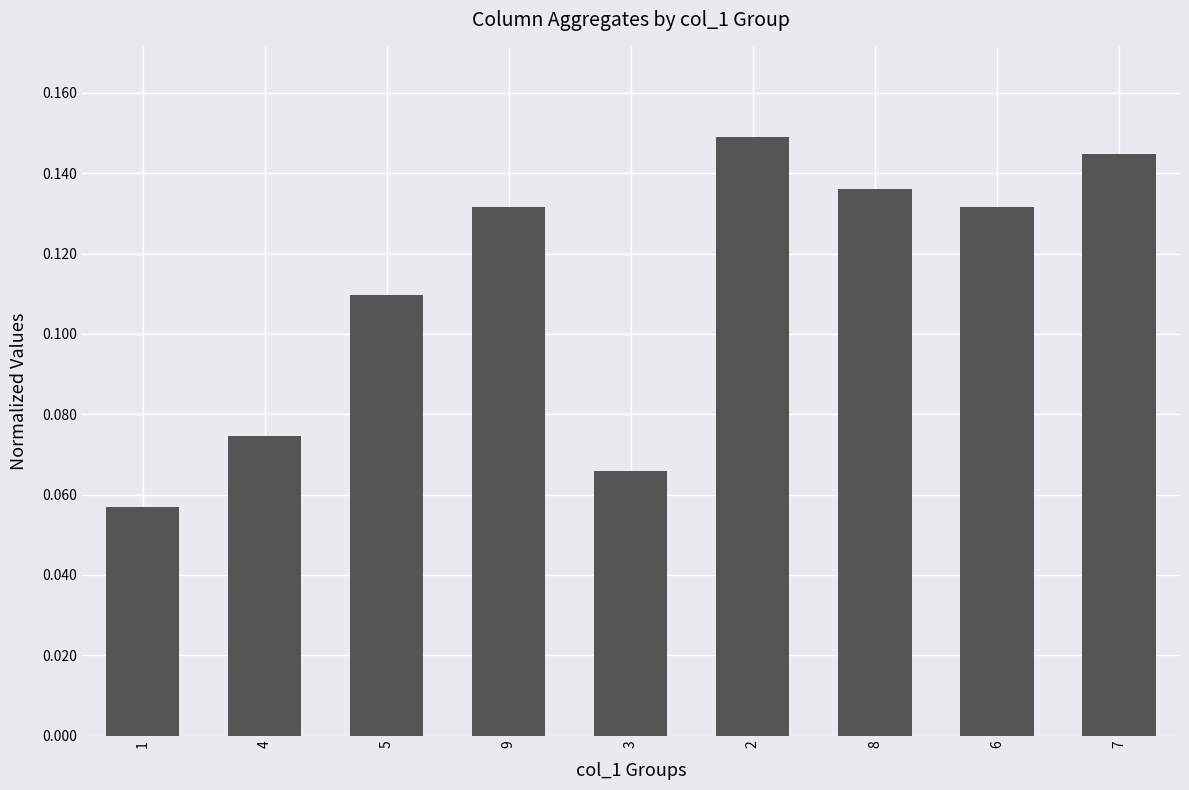

Between 6 and 4, which is larger?

6